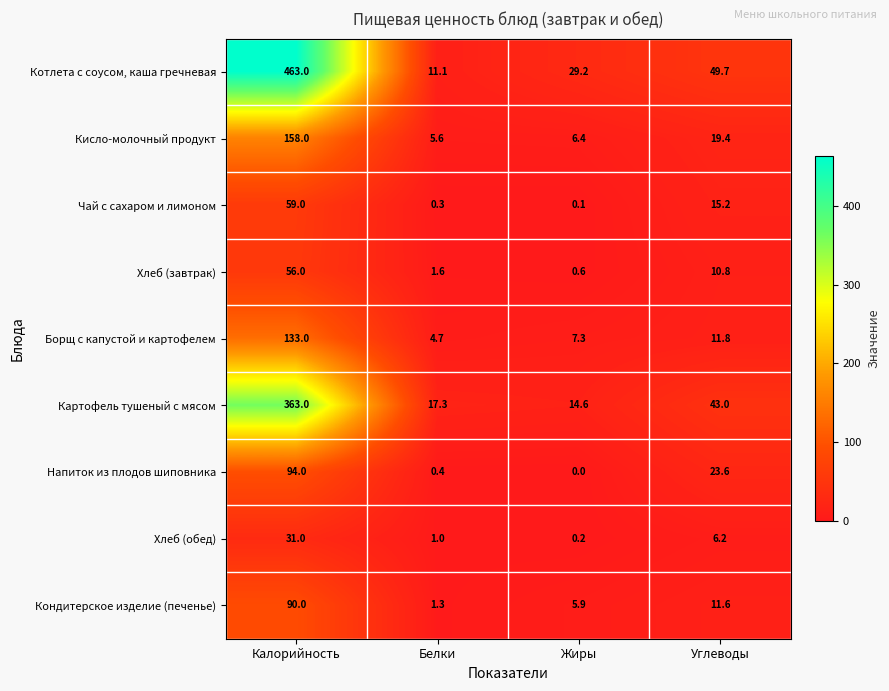

Which series changed the most between Жиры and Углеводы?

Картофель тушеный с мясом